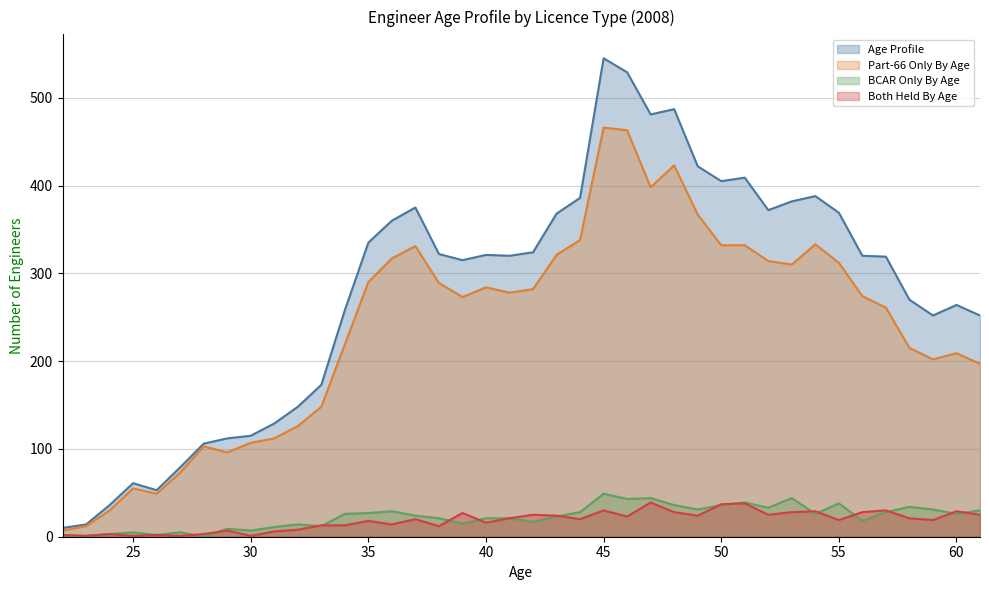

How many data points does each series have?

40